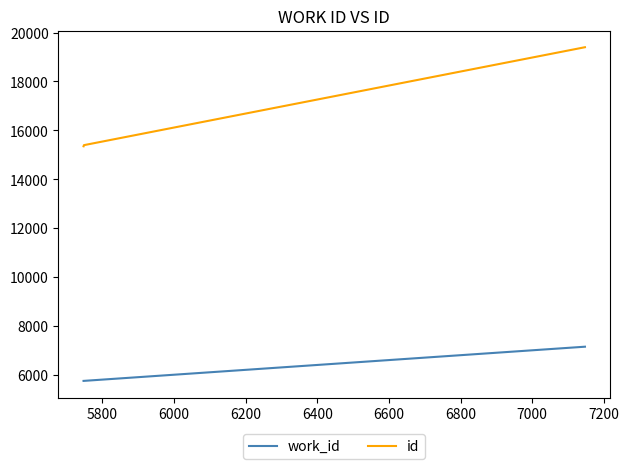

List the series in order of their peak value, highest first.

id, work_id